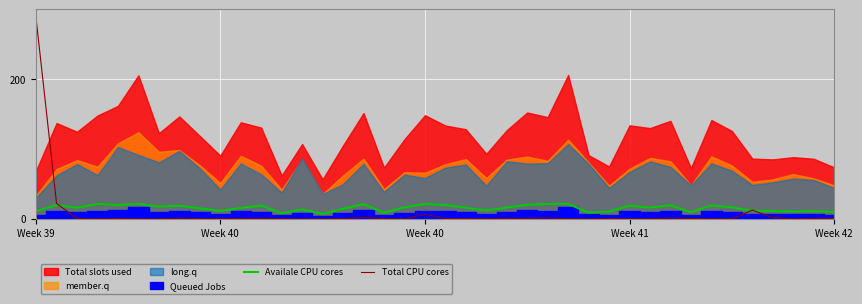

True or false: Total CPU cores and Availale CPU cores intersect in this chart.

True